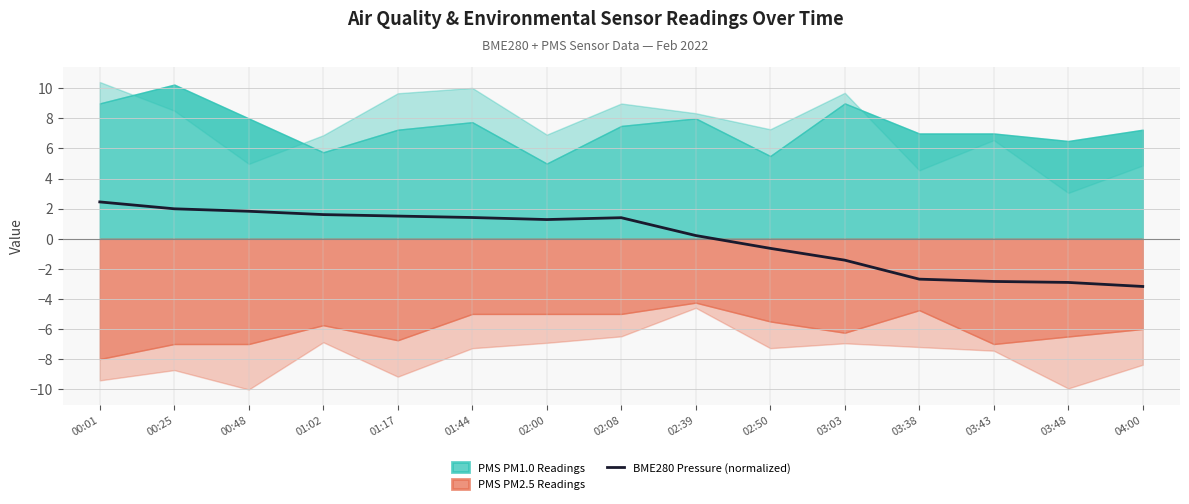

True or false: the data shows 2.4 at 00:01.

True